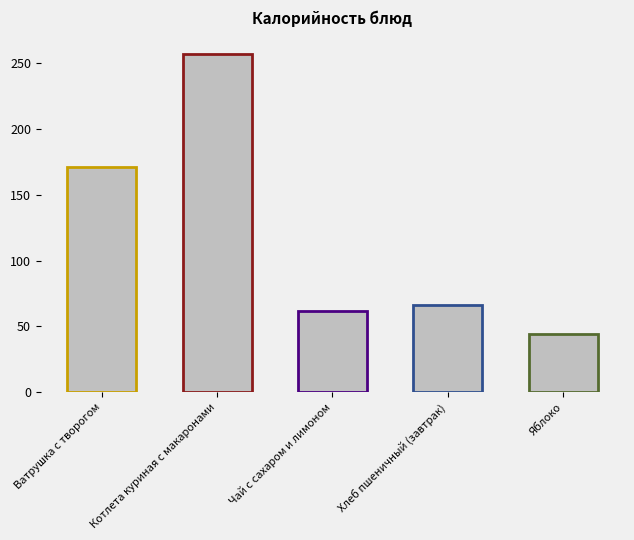

What value does the data have at Яблоко?

44.4